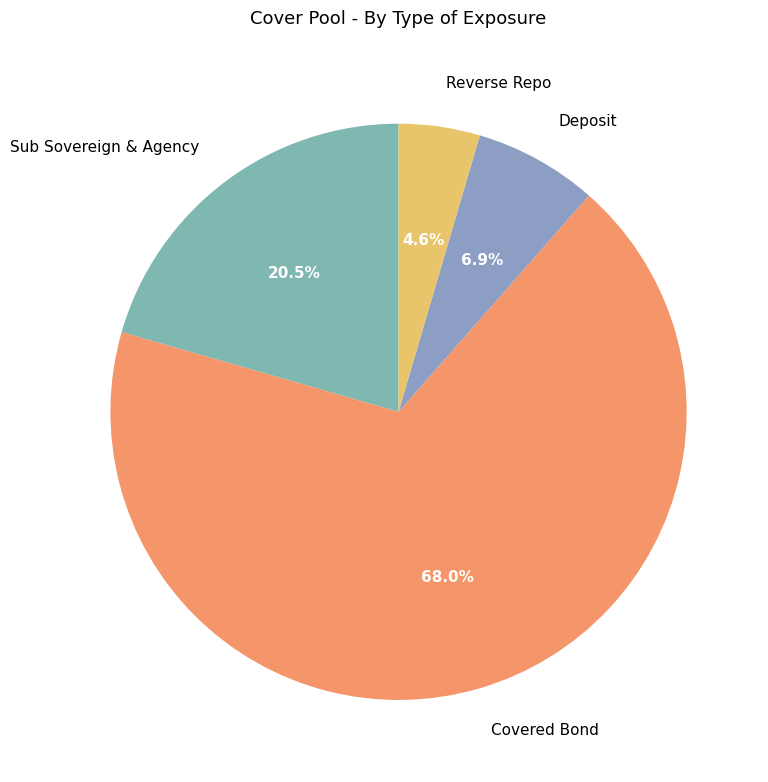

To the nearest percent, what is the difference between the largest and smallest slice percentages?

63%